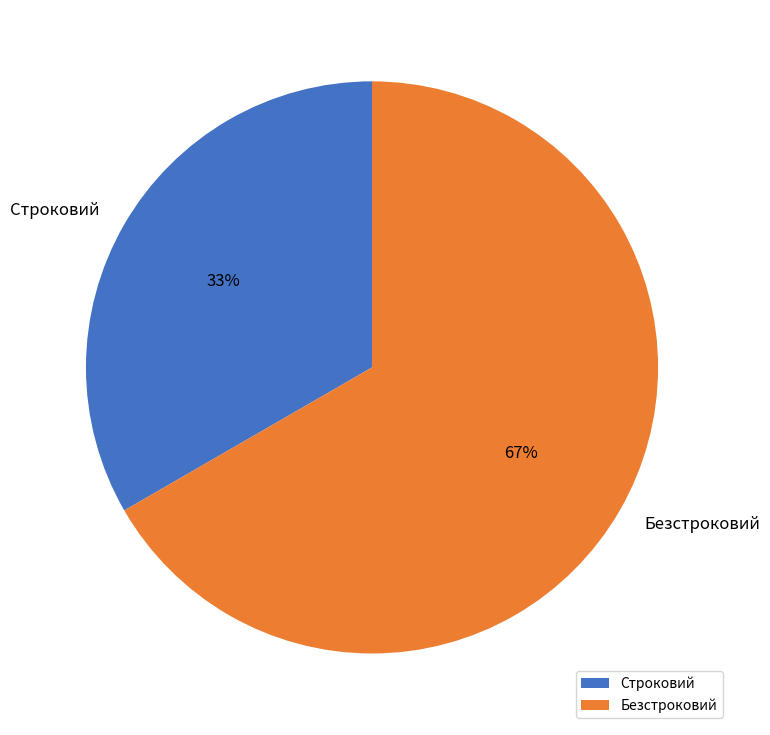

How many segments does this pie chart have?

2